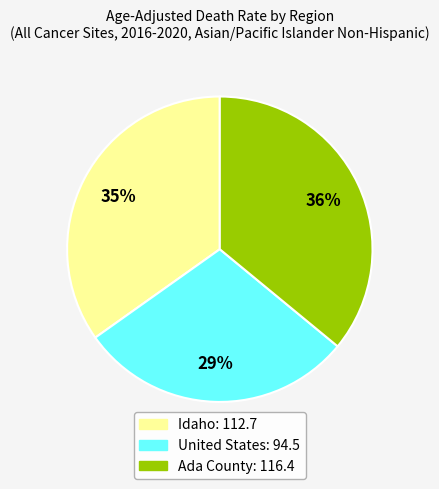

Does United States represent more than half of the total?

No